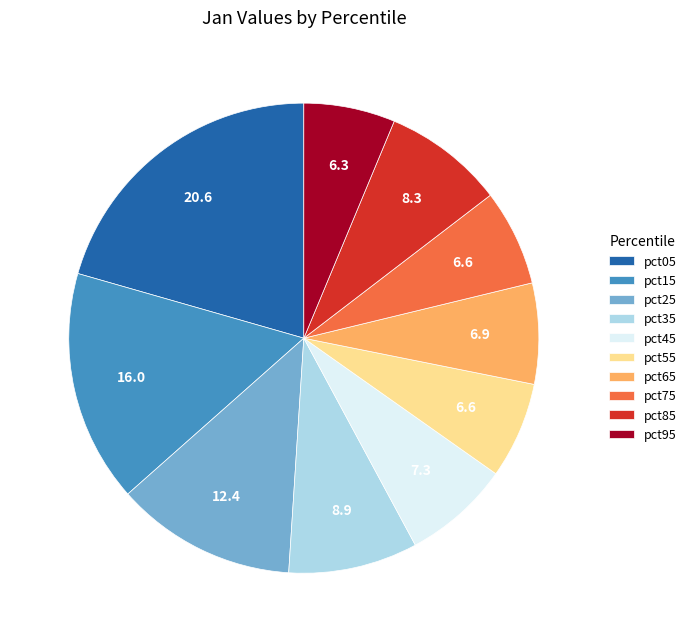

Is pct95 the majority of the pie?

No